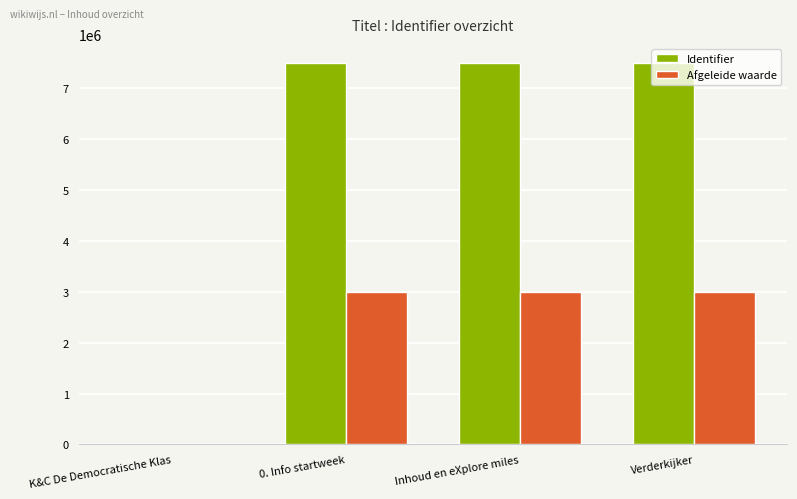

What is the spread (max minus min) of values at Inhoud en eXplore miles?

4498773